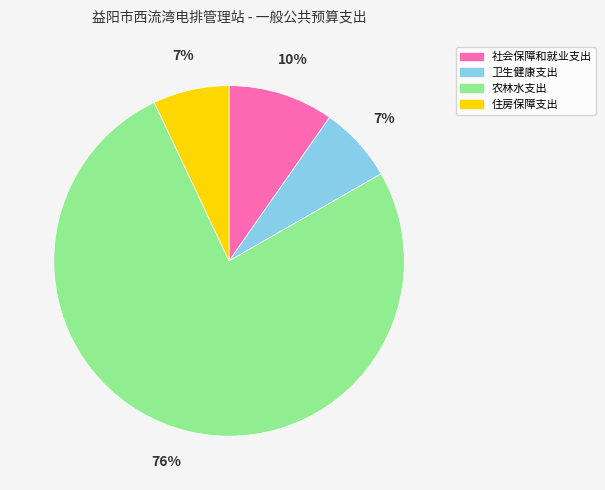

To the nearest percent, what is the difference between the 农林水支出 and 住房保障支出 slice percentages?

69%